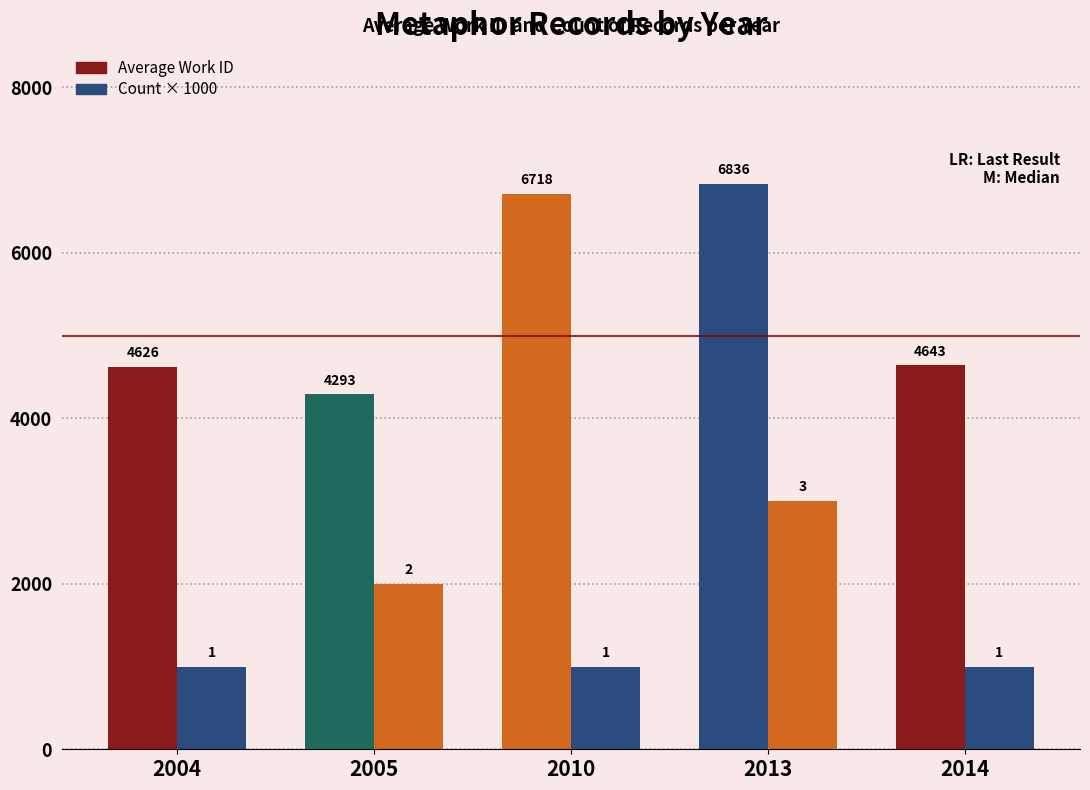

Which has a higher value, 2004 or 2005?

2004